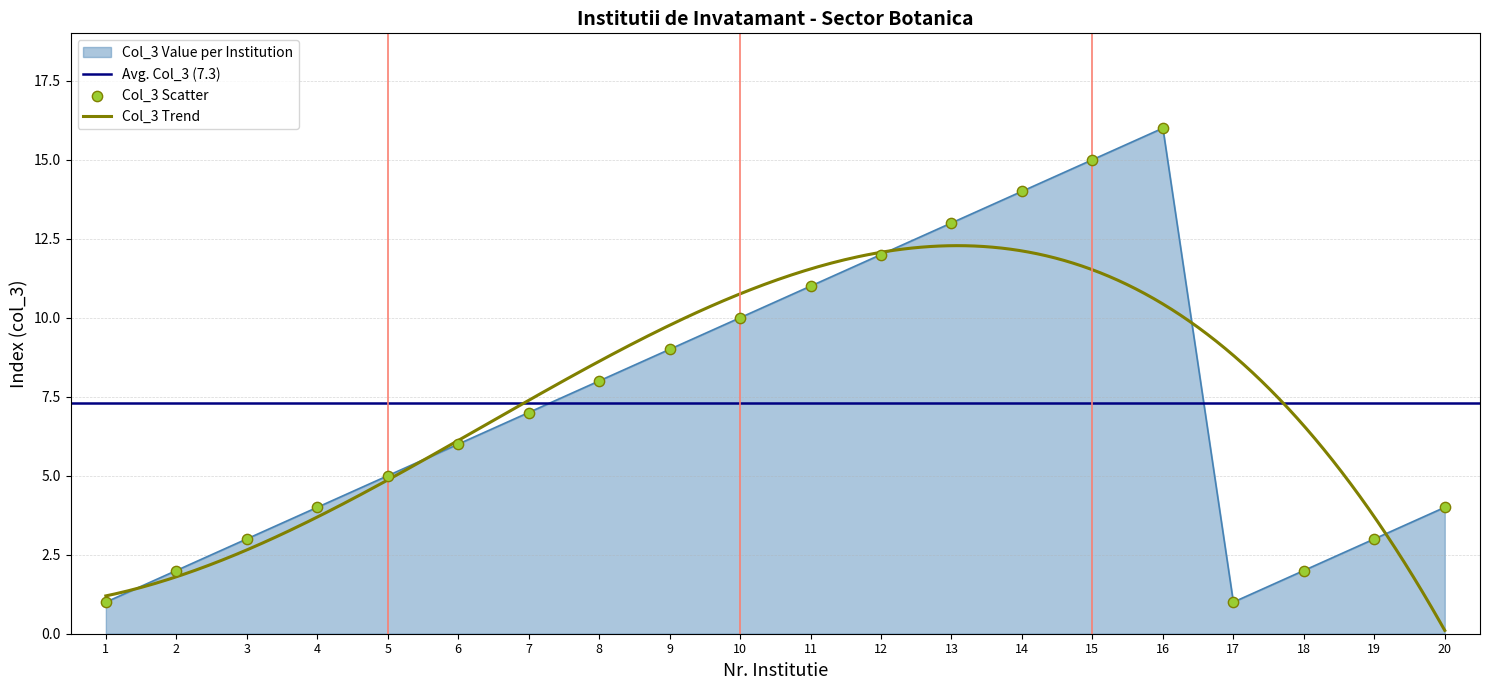

The value of Col_3 Value per Institution at 7 is 7. True or false?

True